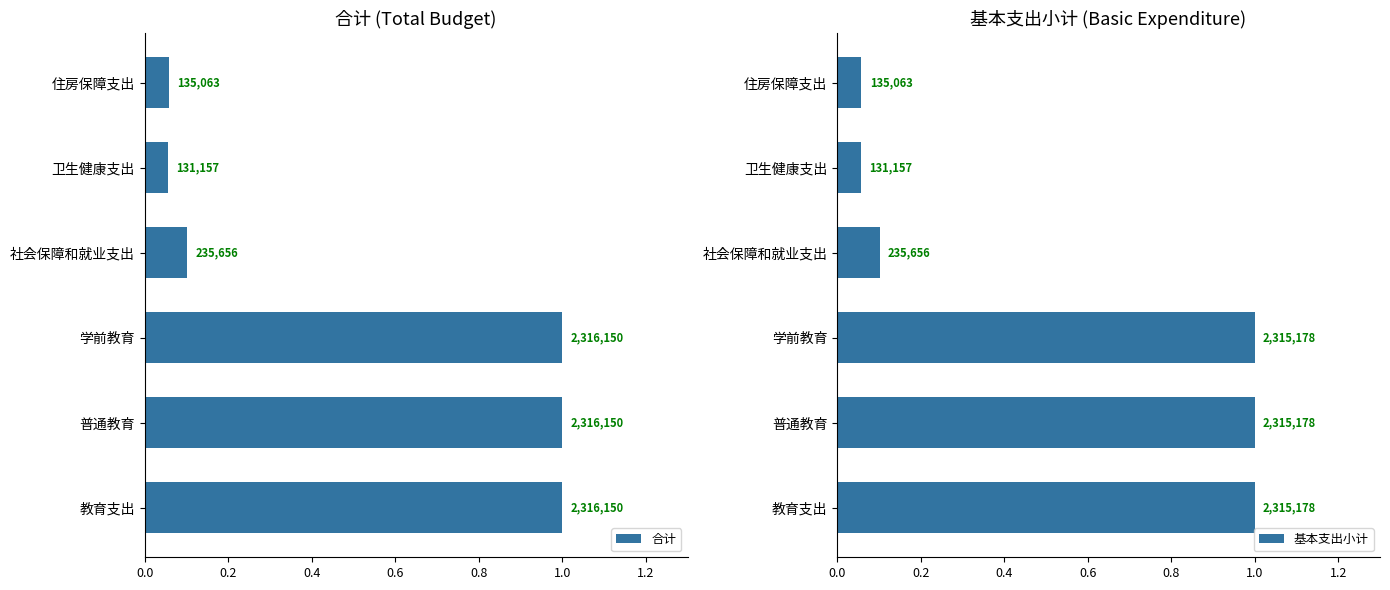

Which series has the widest spread of values?

合计